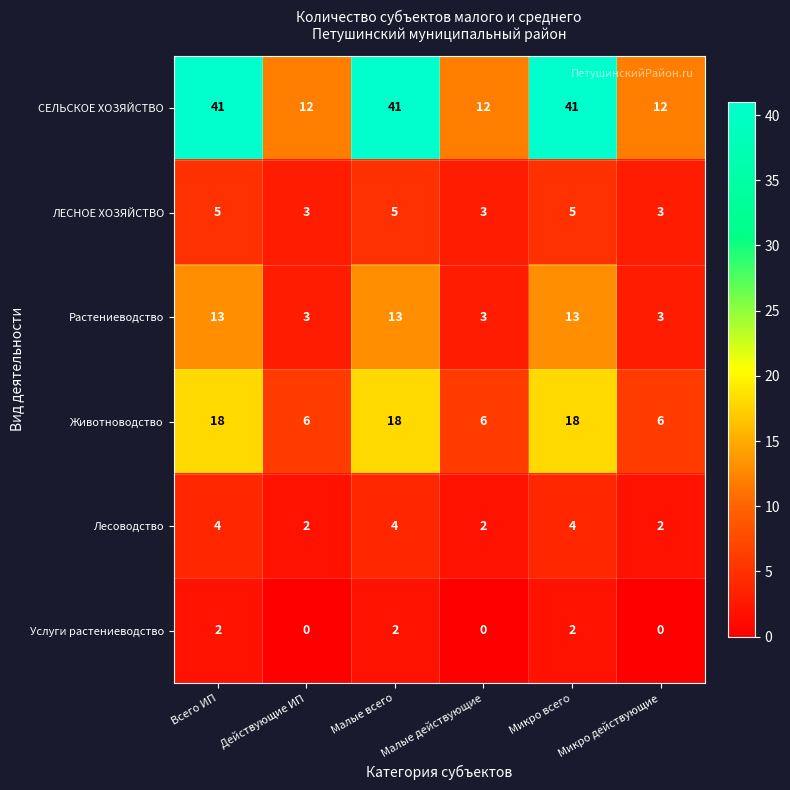

What is the total value across all series at Малые всего?

83